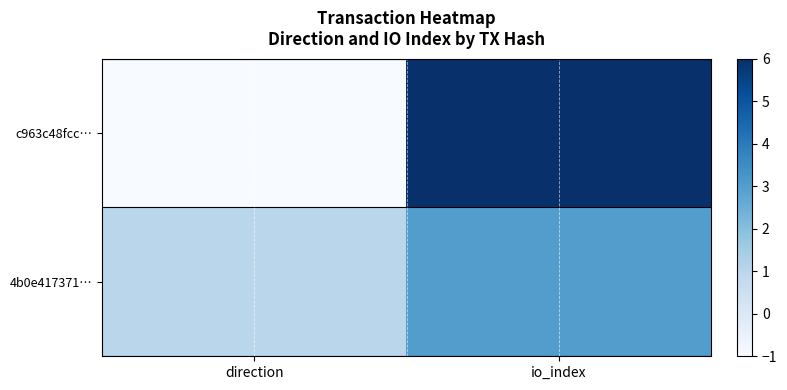

At which category does the chart reach its peak across all series?

io_index